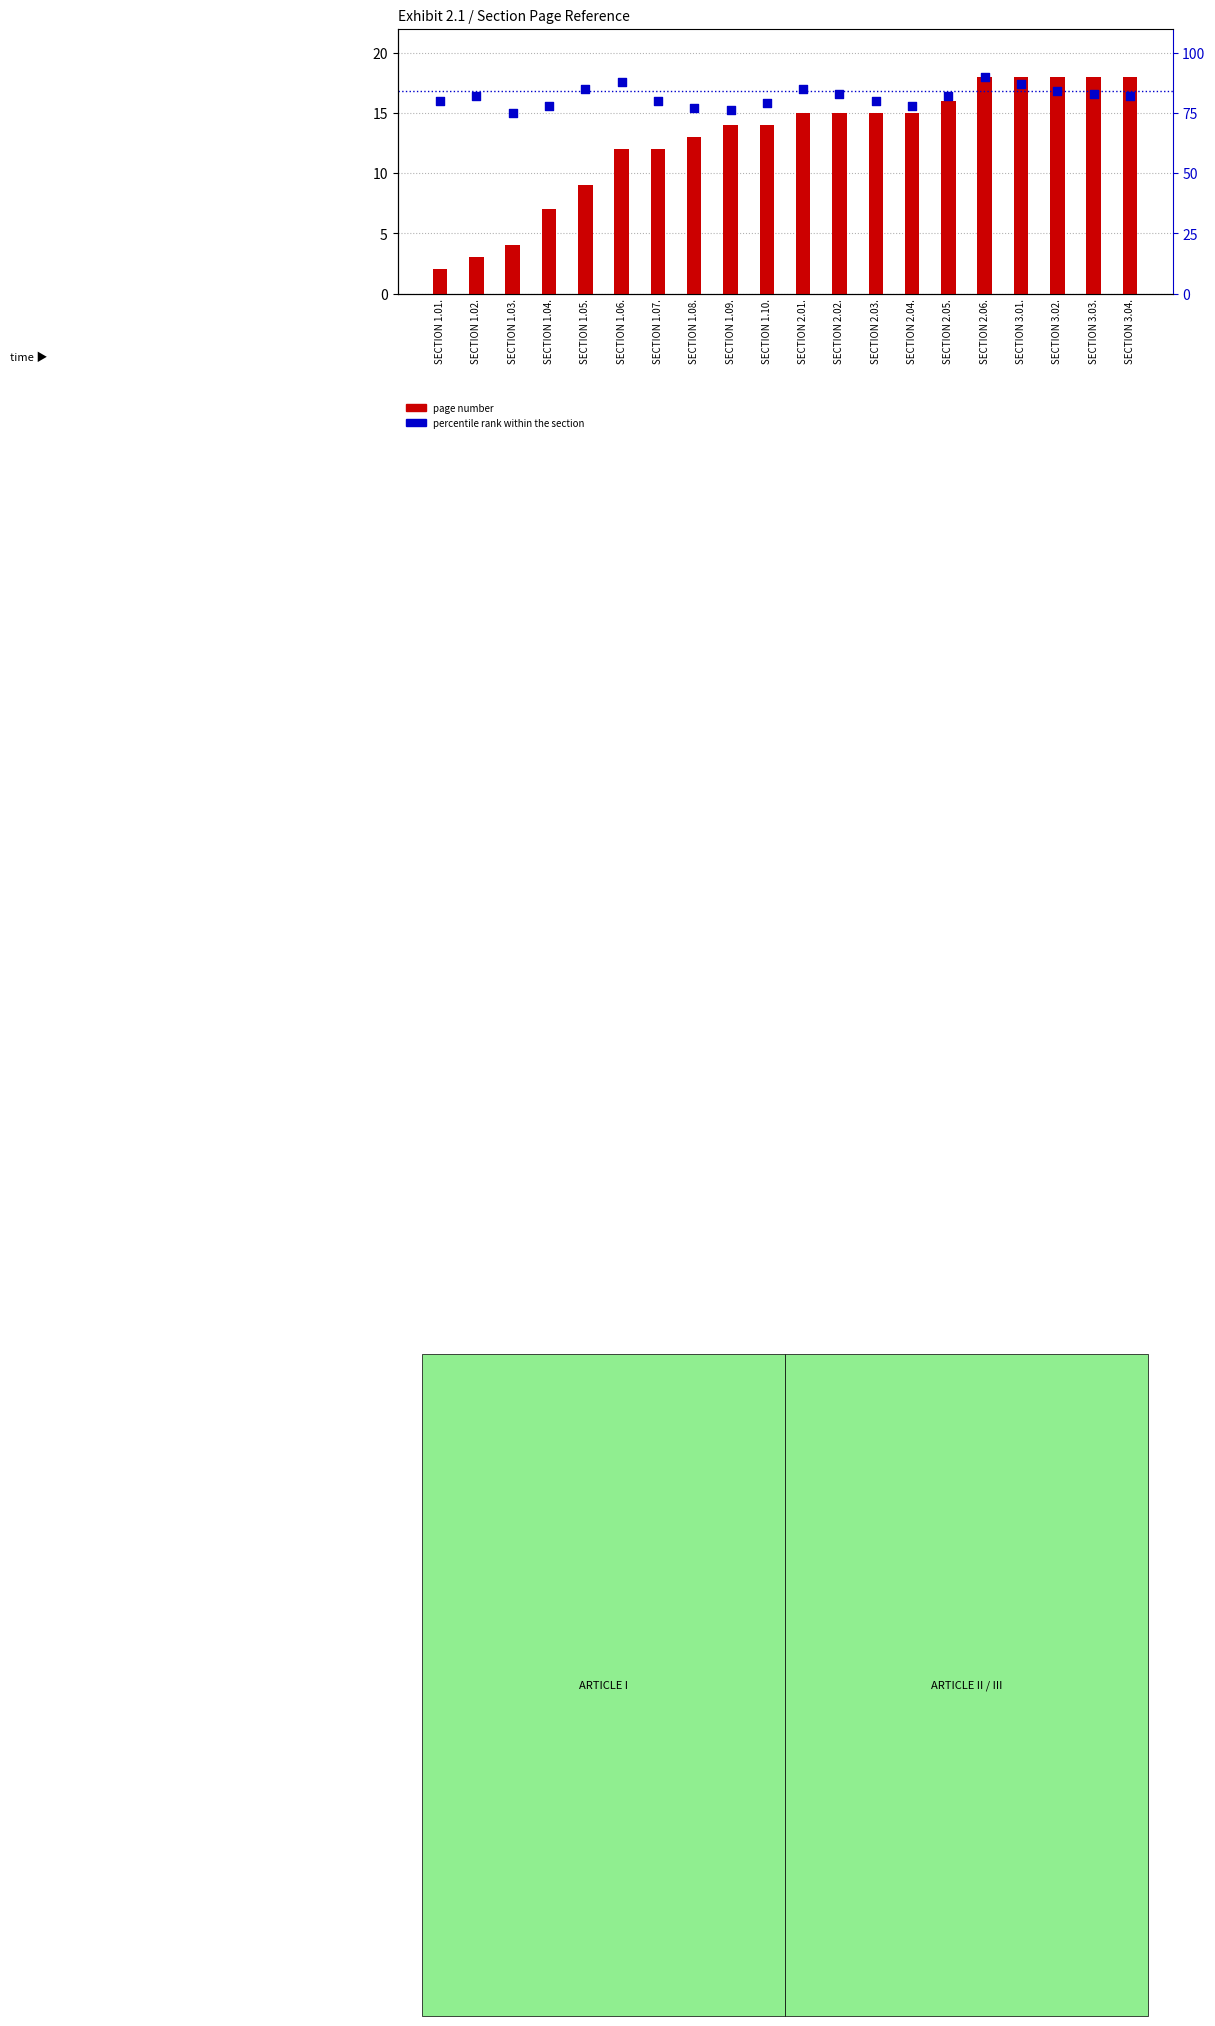

Is the value of percentile rank within the section at SECTION 2.06. greater than the value of page number at SECTION 3.01.?

Yes